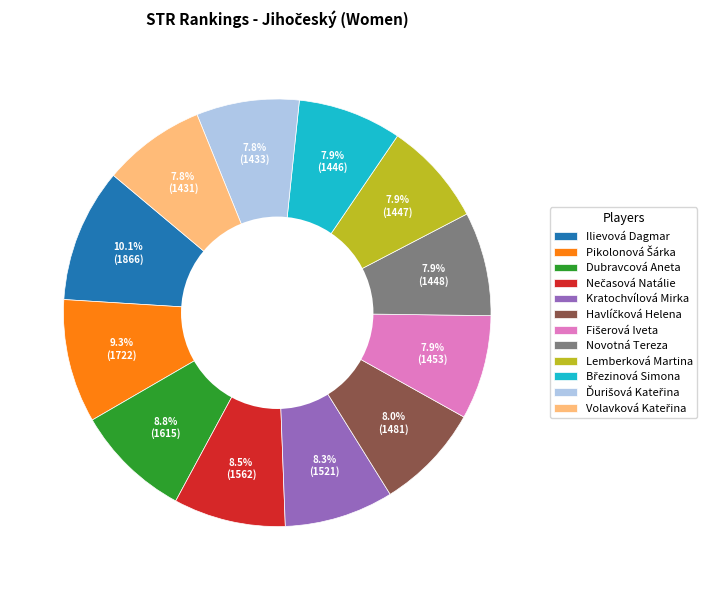

To the nearest percent, what is the difference between the largest and smallest slice percentages?

2%